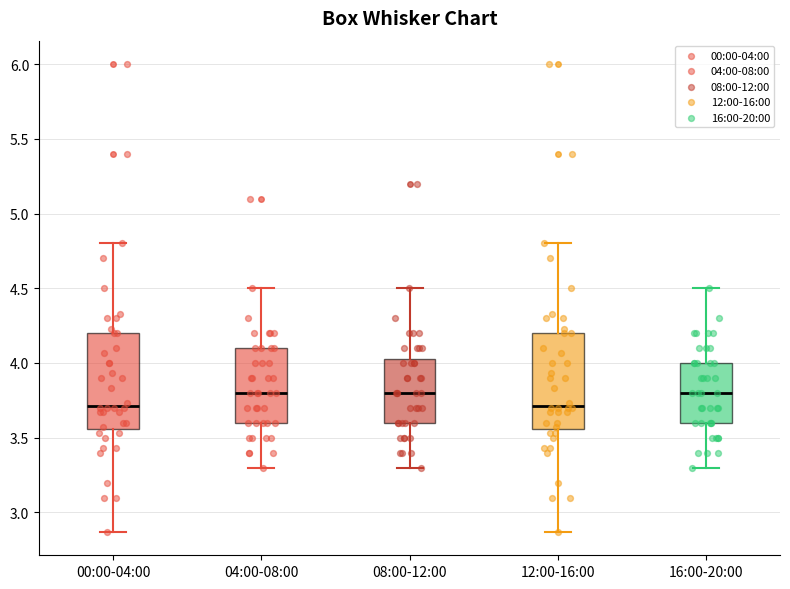

Reading left to right, read every box against the y-axis: the position of its median line, the range the box covers, and the ends of its whiskers. The values are not printed on the chart, so give them approximately, as read against the axis.

00:00-04:00: median 3.70, box 3.55 to 4.20, whiskers 2.85 to 4.80
04:00-08:00: median 3.80, box 3.60 to 4.10, whiskers 3.30 to 4.50
08:00-12:00: median 3.80, box 3.60 to 4.05, whiskers 3.30 to 4.50
12:00-16:00: median 3.70, box 3.55 to 4.20, whiskers 2.85 to 4.80
16:00-20:00: median 3.80, box 3.60 to 4.00, whiskers 3.30 to 4.50